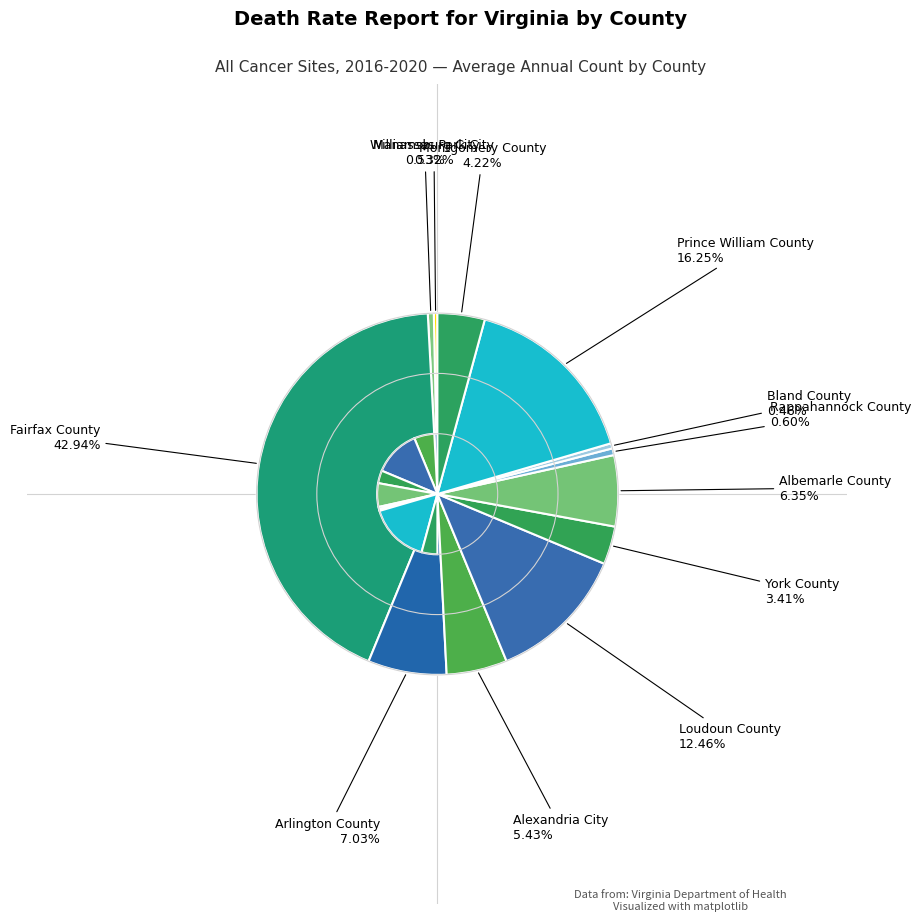

What is the total percentage of Montgomery County and Prince William County?

20.5%